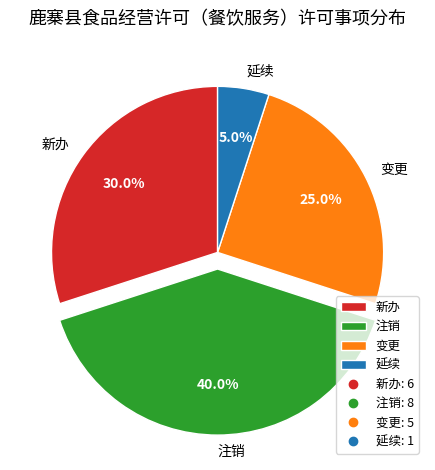

To the nearest percent, what is the difference between the 注销 and 延续 slice percentages?

35%